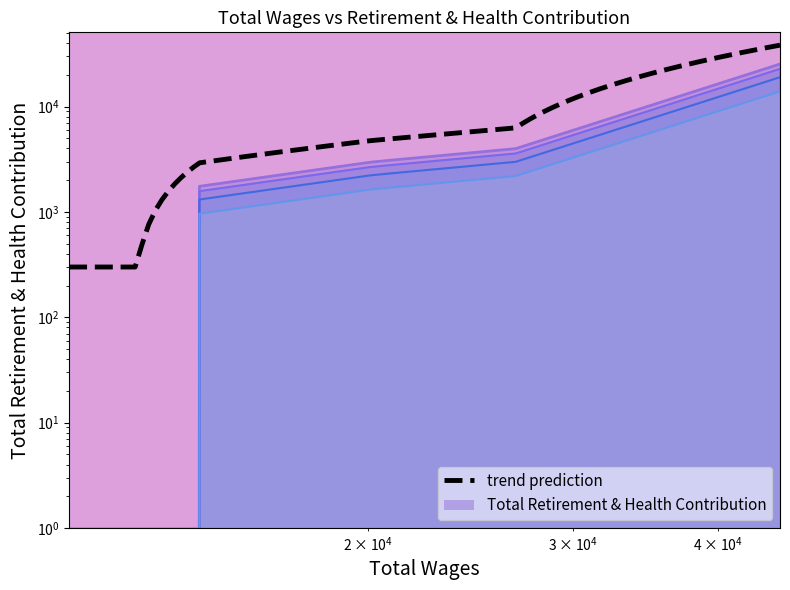

True or false: there are more than 1 points higher than both neighbors.

False